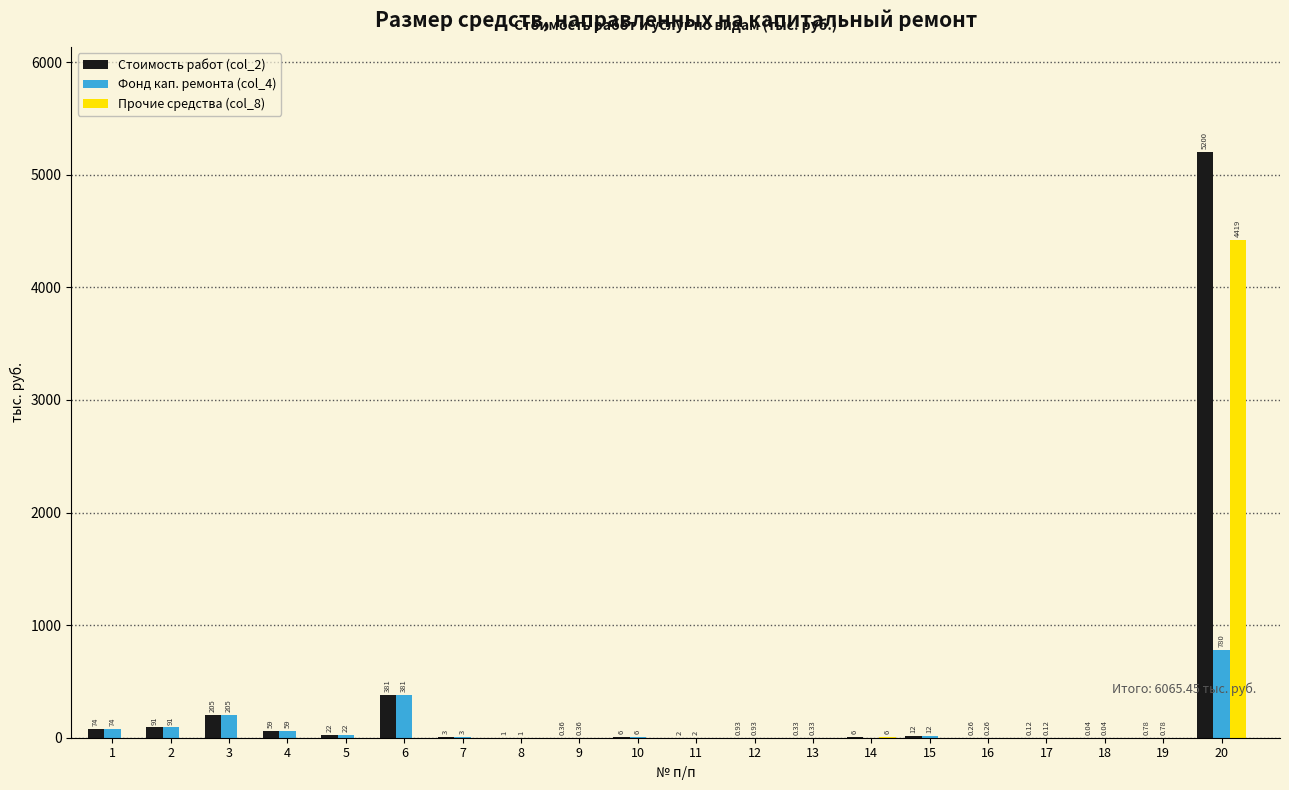

At which category is the sum across all series the highest?

20